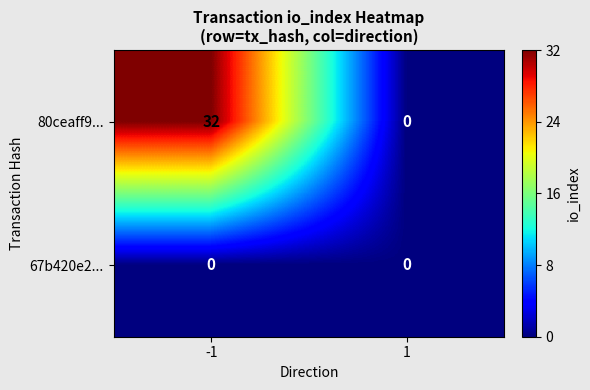

Reading left to right, extract all data points from this chart.

80ceaff9...: -1=32	1=0
67b420e2...: -1=0	1=0